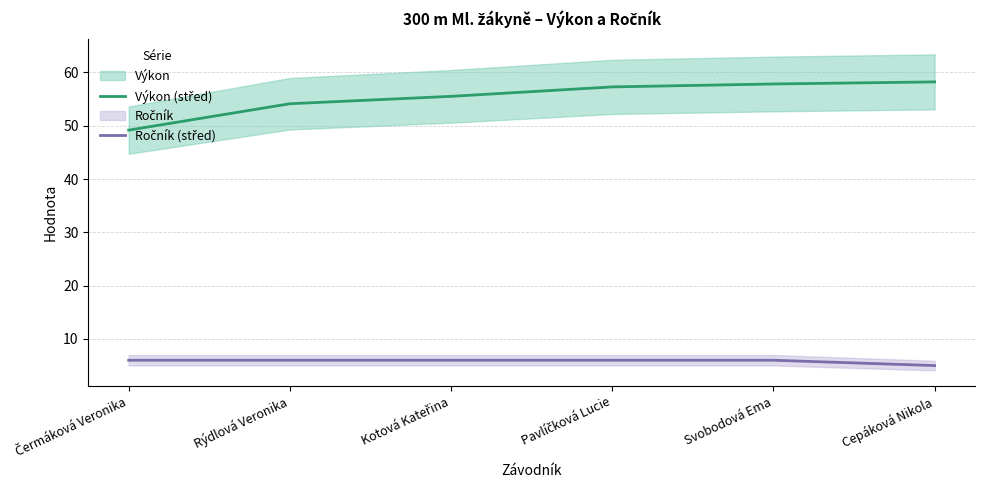

True or false: Výkon (střed) has a value of 58.2 at Cepáková Nikola.

True